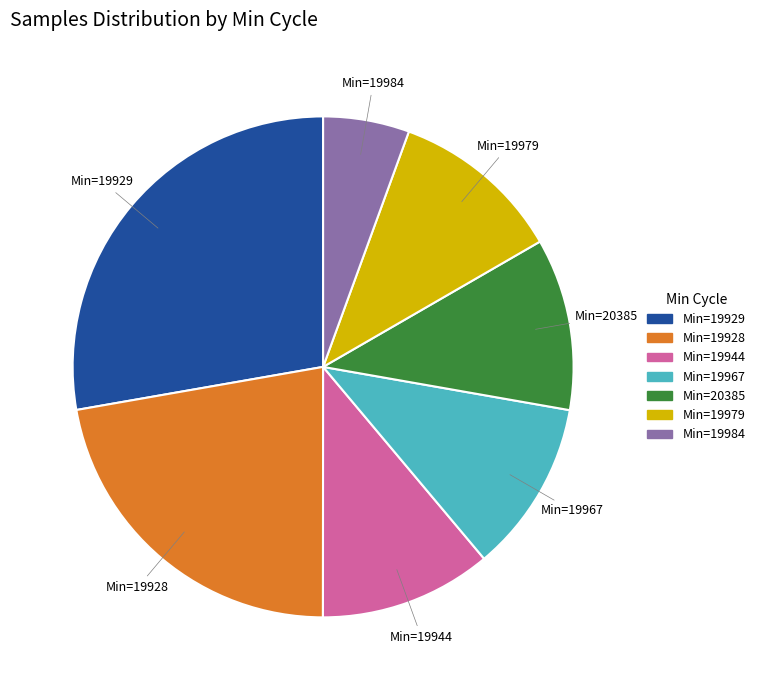

Is there any slice that represents more than half of the pie?

No